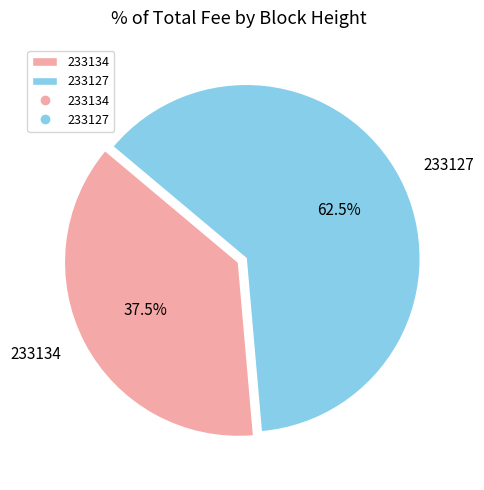

Rank the categories by value from lowest to highest.

233134, 233127